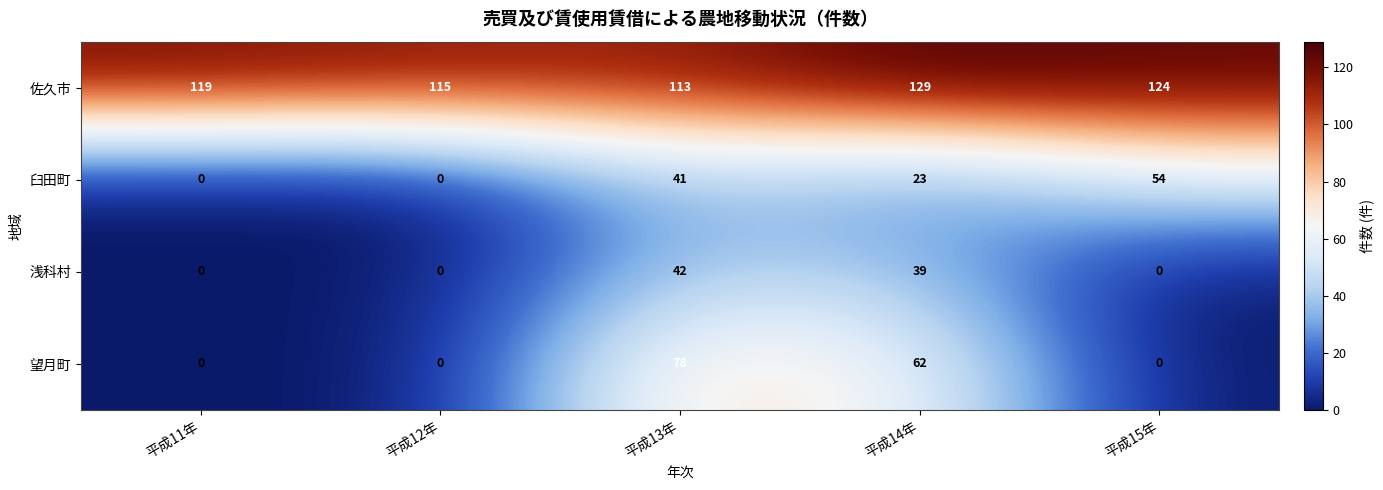

Which category has the highest value in the 浅科村 series?

平成13年